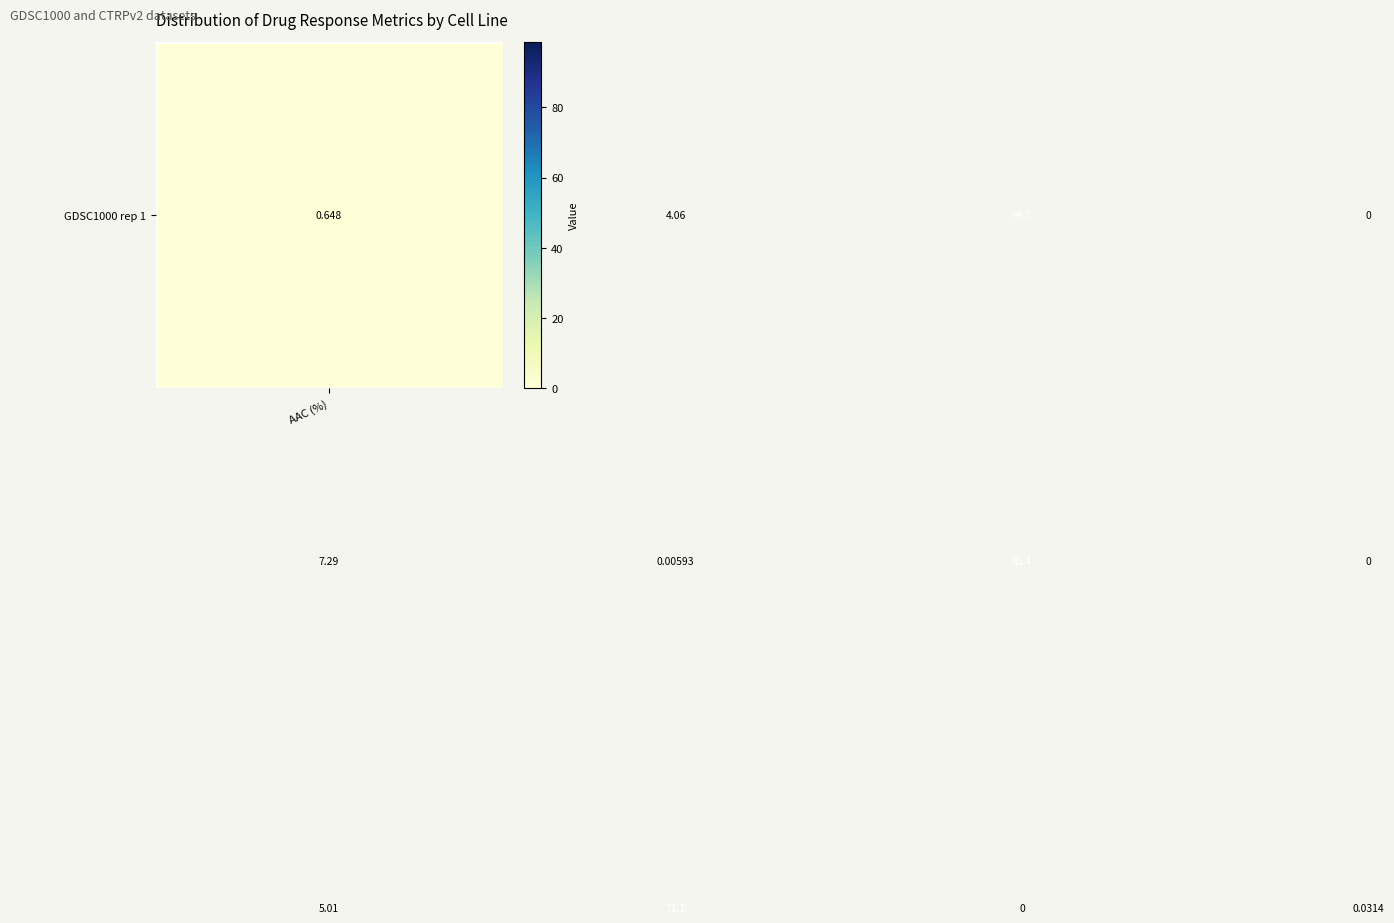

How many categories are shown in the chart?

4